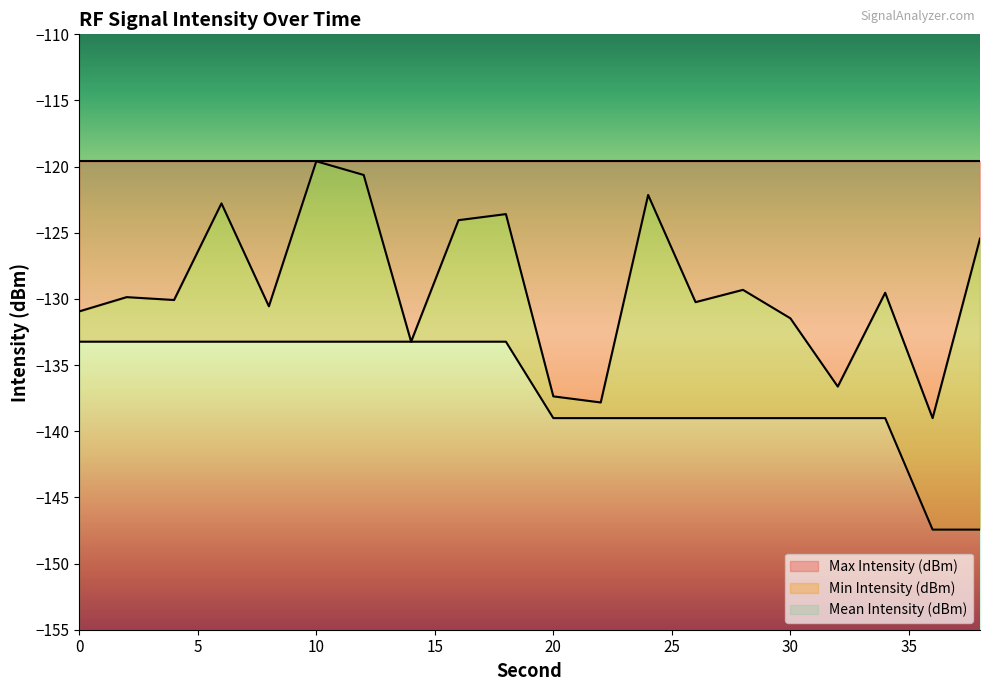

The Mean Intensity (dBm) series shows -130.2 at 26. True or false?

True